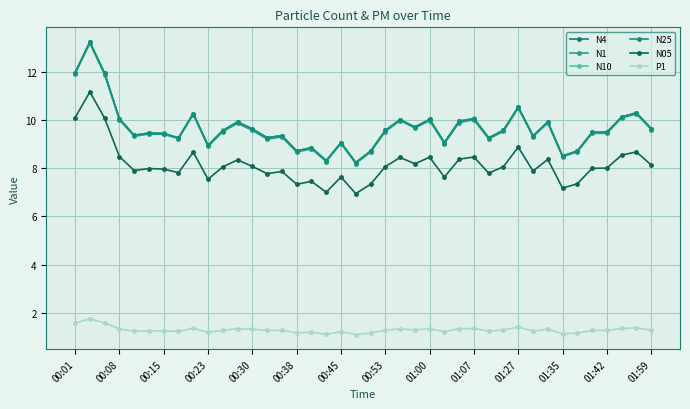

At which label is P1 closest to 1?

19